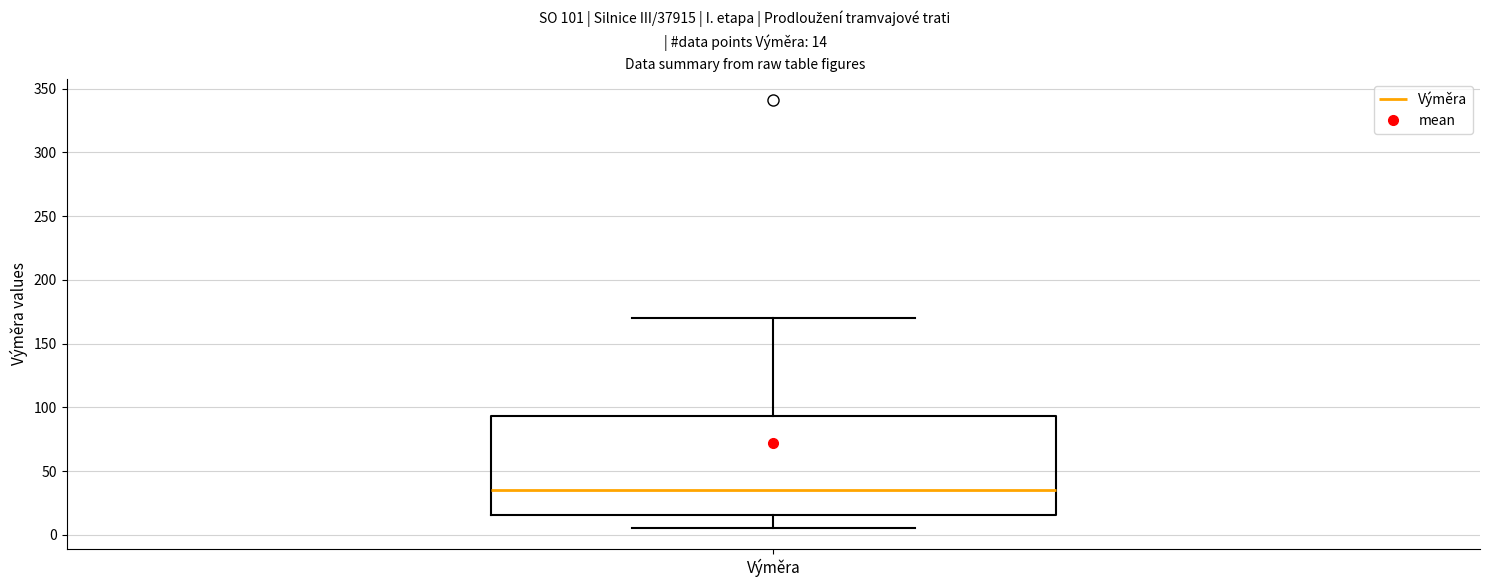

Where is the lower edge of the box for Výměra on the y-axis? The values are not printed on the chart, so give them approximately, as read against the axis.

15